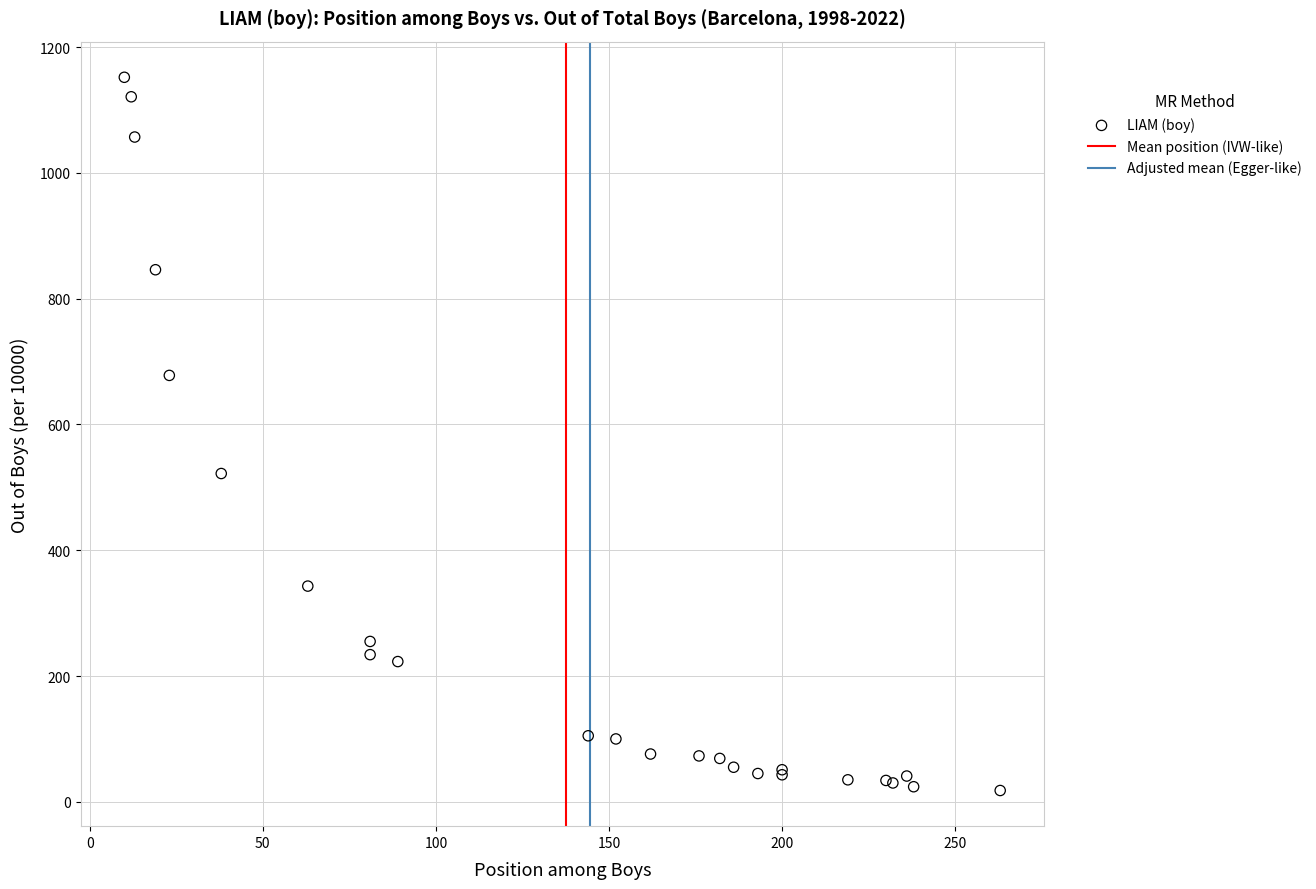

What Y value in the scatter plot is closest to 585?

522